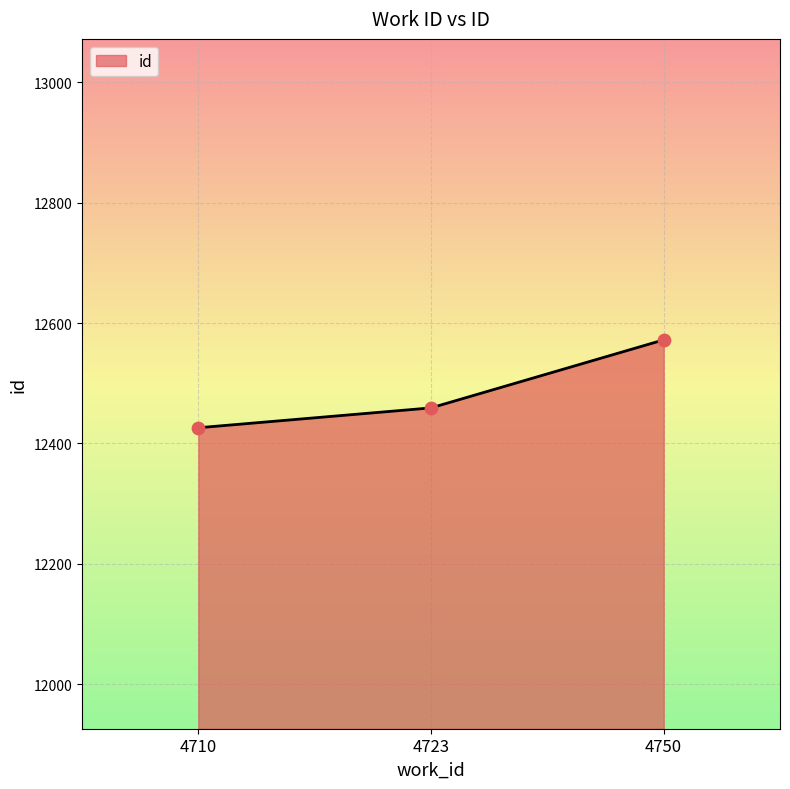

Approximately how many times larger is the value at 4723 compared to 4710?

1.0